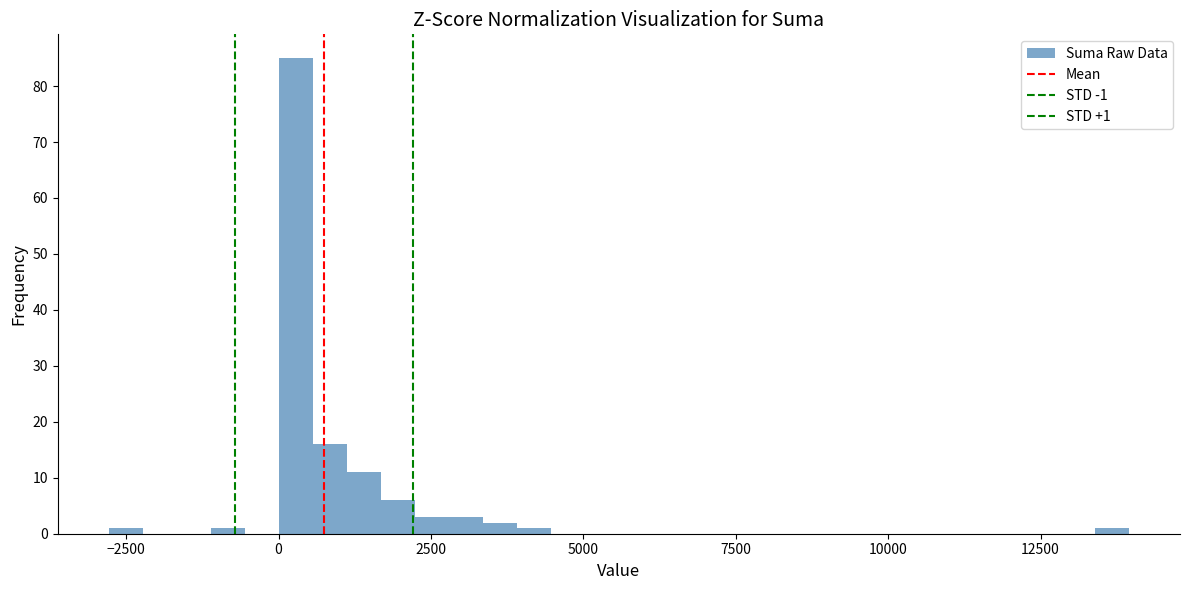

Around what value on the x-axis is the tallest bar? Give the approximate position of its centre, as read against the axis.

500